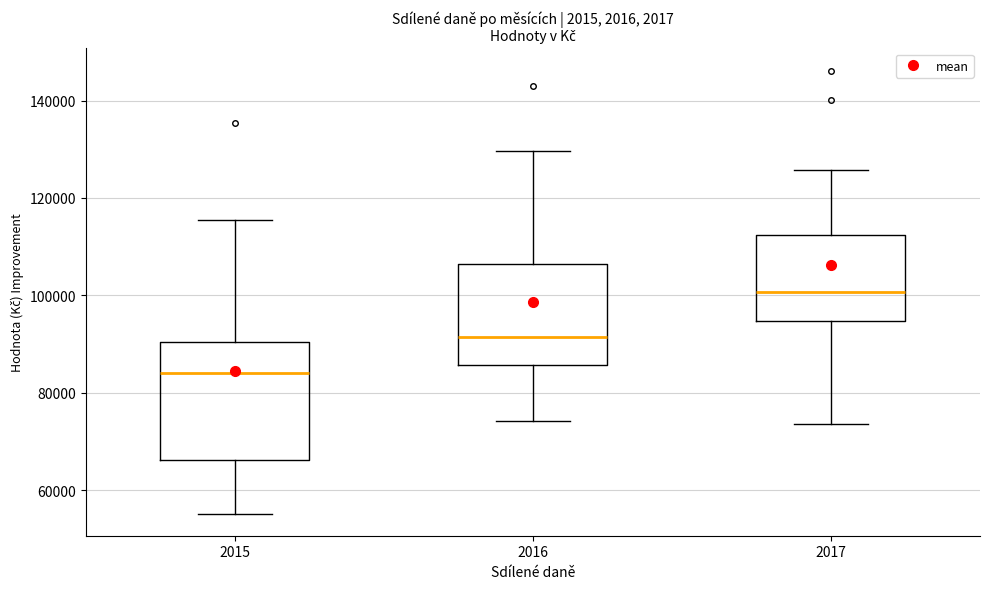

Where does the lower whisker of the box at x = 2016 end on the y-axis? The values are not printed on the chart, so give them approximately, as read against the axis.

74000